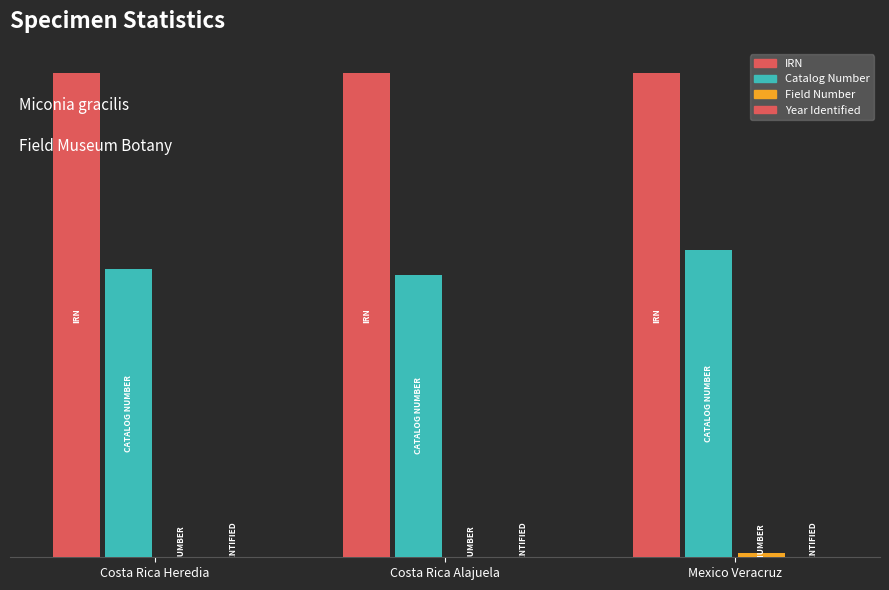

True or false: Field Number has a value of 525 at Costa Rica Alajuela.

False